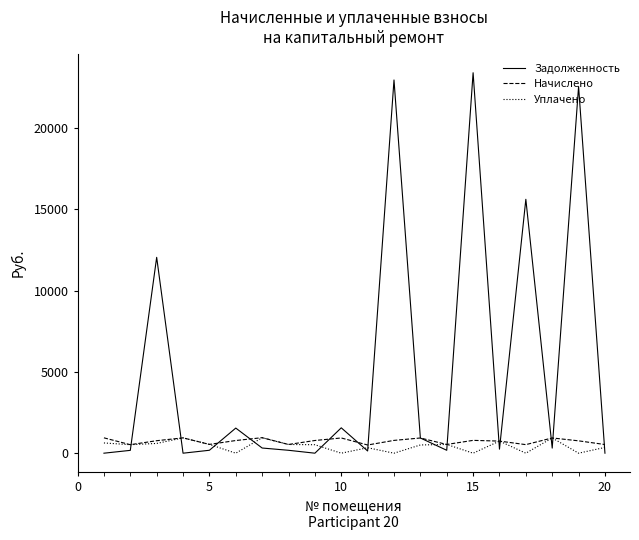

After their last crossing, which series has the higher values: Задолженность or Уплачено?

Уплачено